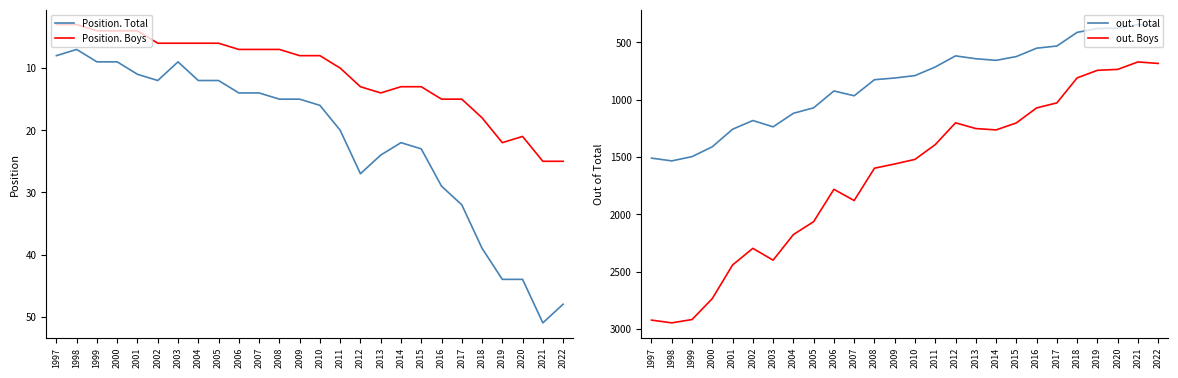

At which category does the chart reach its peak across all series?

1998